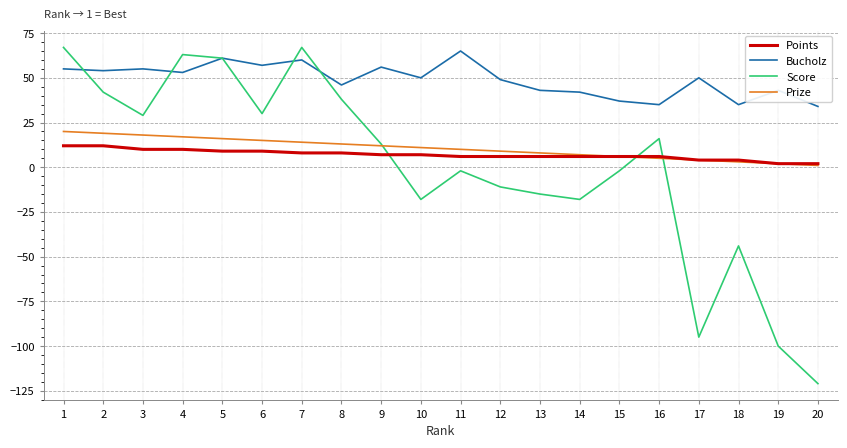

Between which two adjacent categories do Score and Bucholz first intersect?

1 and 2